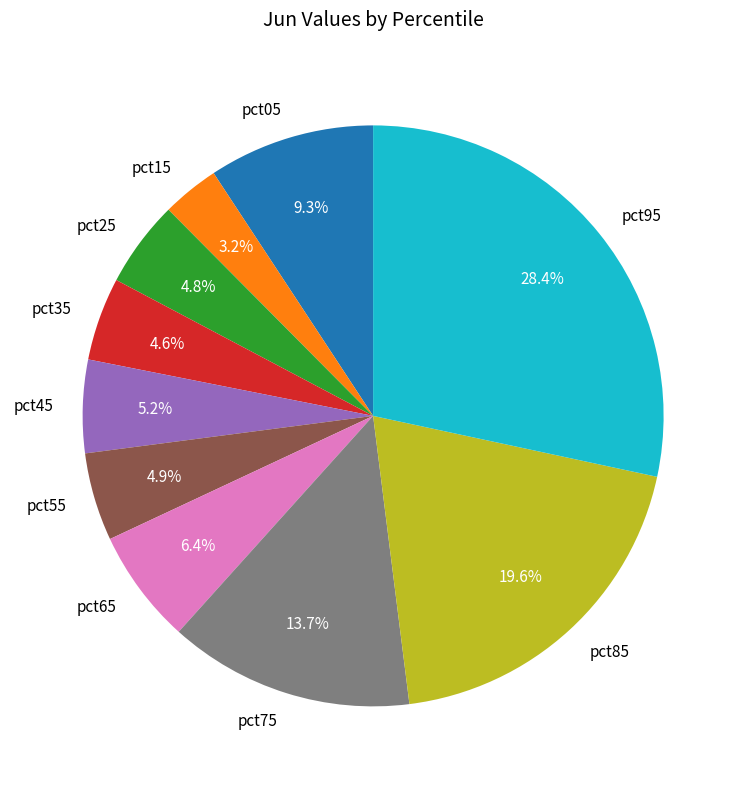

Which category has the biggest portion of the pie?

pct95